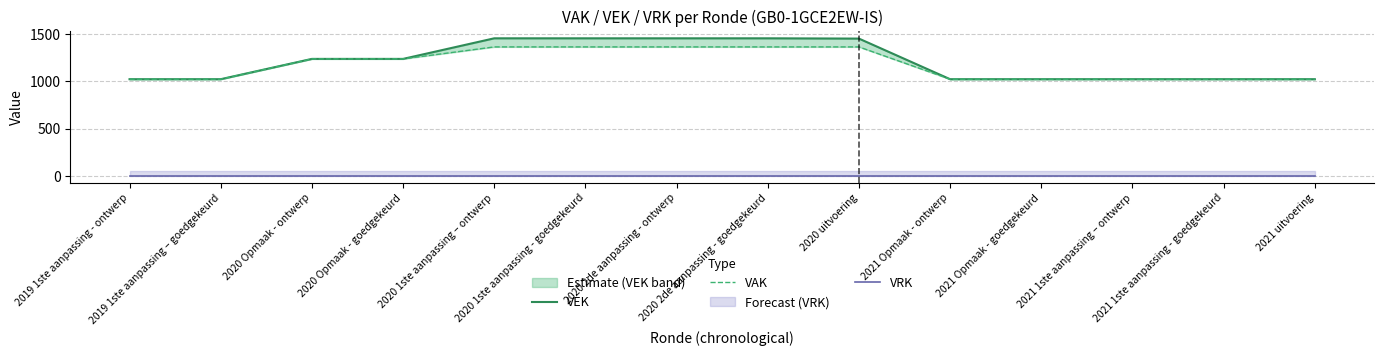

List the labels in order of VAK value, largest first.

2020 1ste aanpassing – ontwerp, 2020 1ste aanpassing - goedgekeurd, 2020 2de aanpassing - ontwerp, 2020 2de aanpassing - goedgekeurd, 2020 uitvoering, 2020 Opmaak - ontwerp, 2020 Opmaak - goedgekeurd, 2019 1ste aanpassing - ontwerp, 2019 1ste aanpassing – goedgekeurd, 2021 Opmaak - ontwerp, 2021 Opmaak - goedgekeurd, 2021 1ste aanpassing – ontwerp, 2021 1ste aanpassing - goedgekeurd, 2021 uitvoering